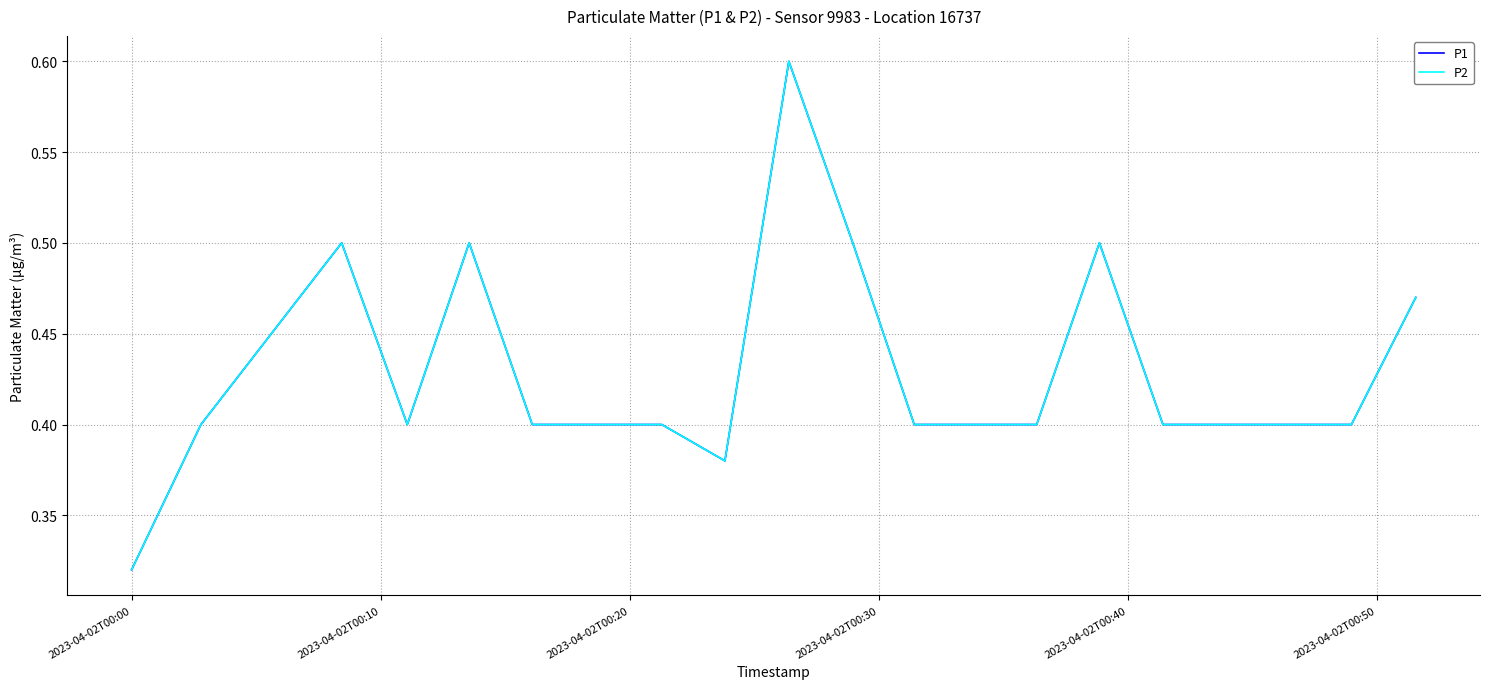

List the series in order of their peak value, lowest first.

P1, P2